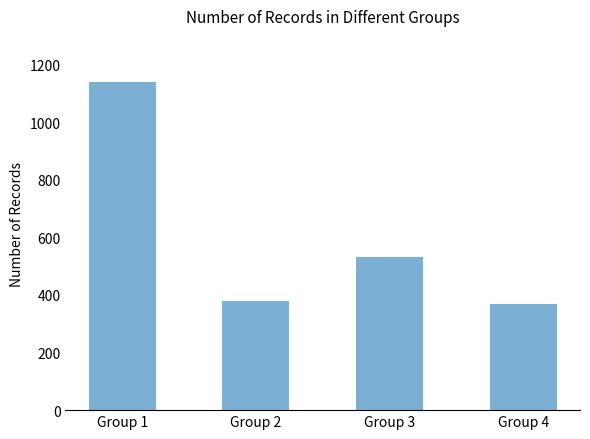

True or false: the data shows 378 at Group 2.

True